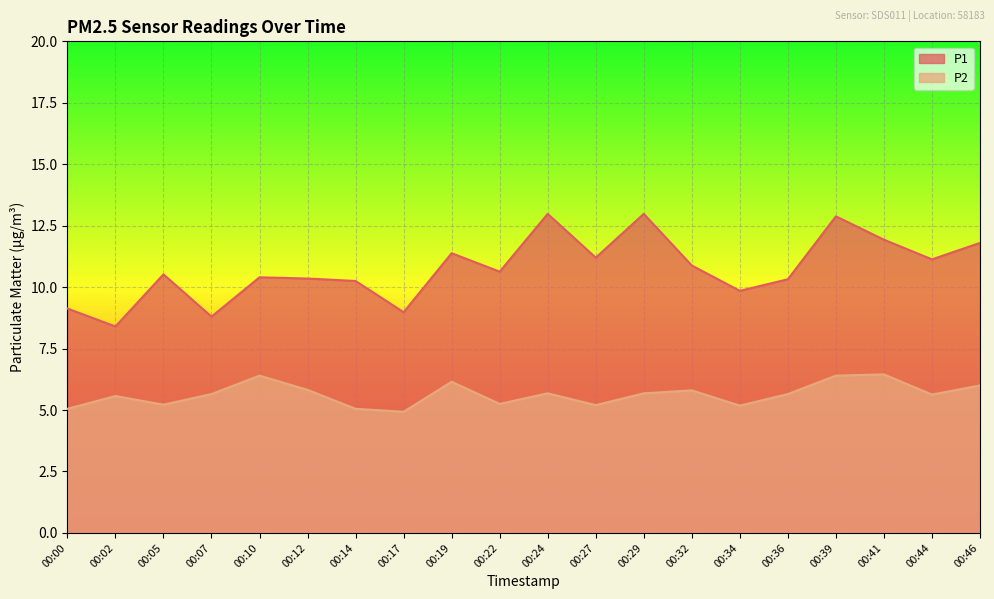

How many interior local valleys does the P1 series have?

7